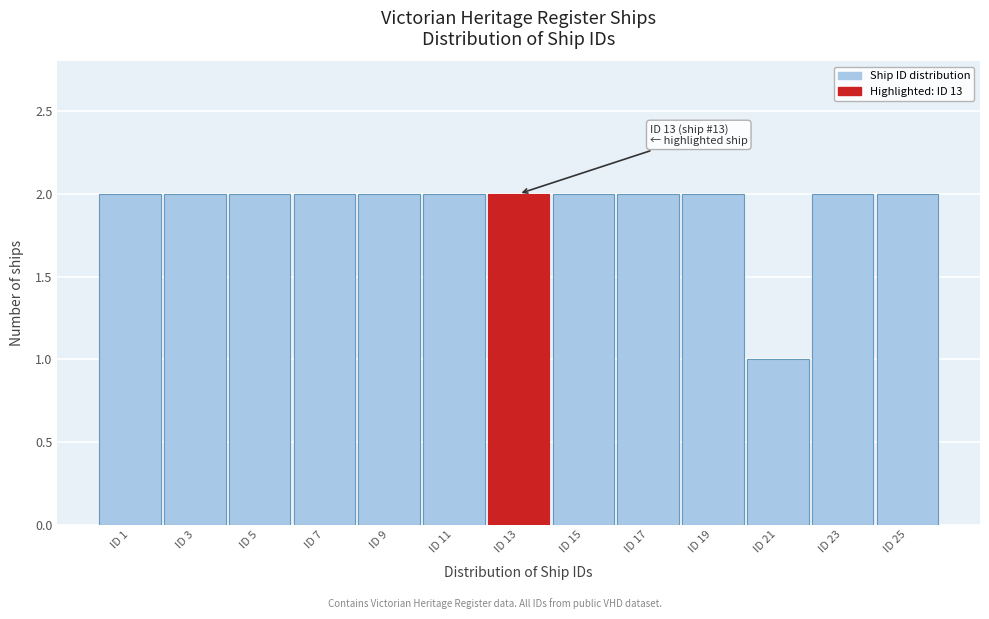

Reading left to right, extract all data points from this chart.

ID 1=2	ID 3=2	ID 5=2	ID 7=2	ID 9=2	ID 11=2	ID 13=2	ID 15=2	ID 17=2	ID 19=2	ID 21=1	ID 23=2	ID 25=2